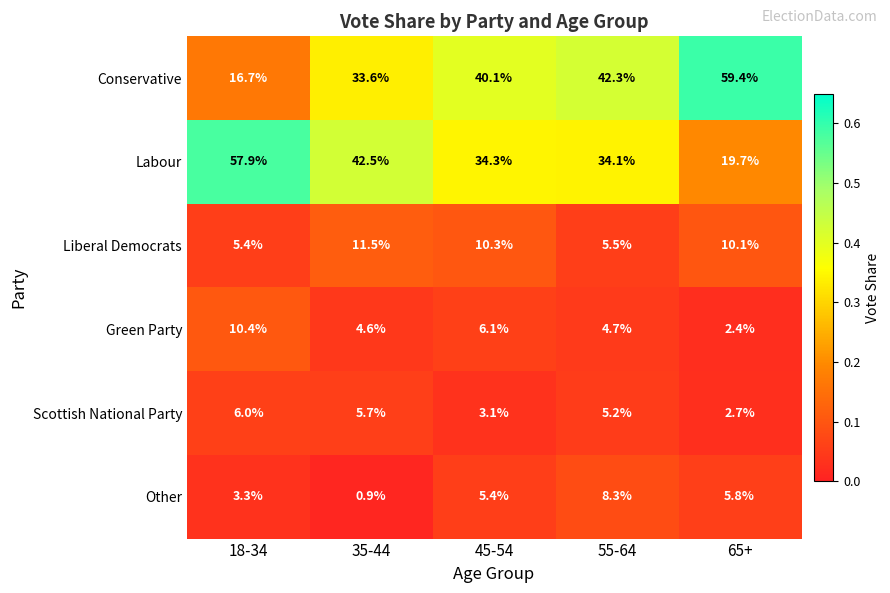

Where is Green Party nearest to the value 6?

45-54